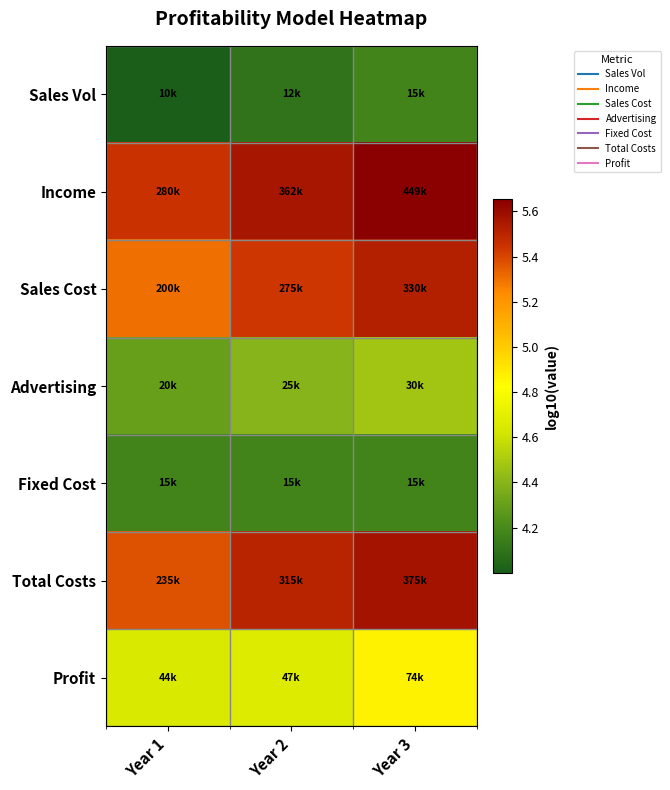

At which category is the sum across all series the highest?

Year 3